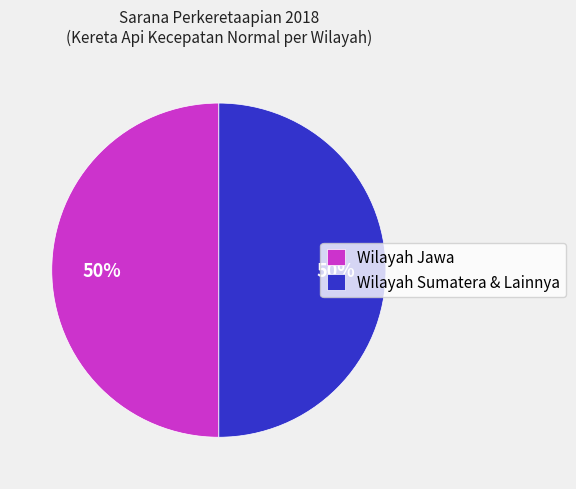

What percentage is the Wilayah Sumatera & Lainnya slice, to the nearest percent?

50%